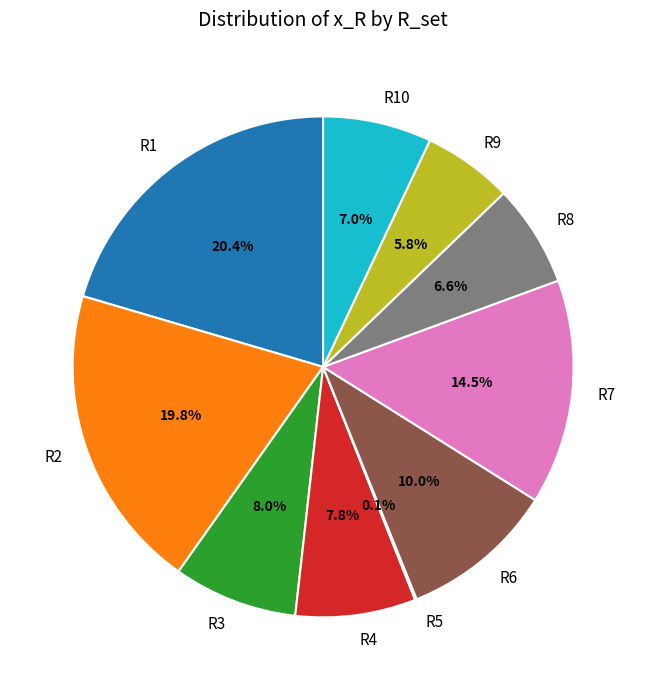

Combined, do R6 and R10 account for over 50%?

No